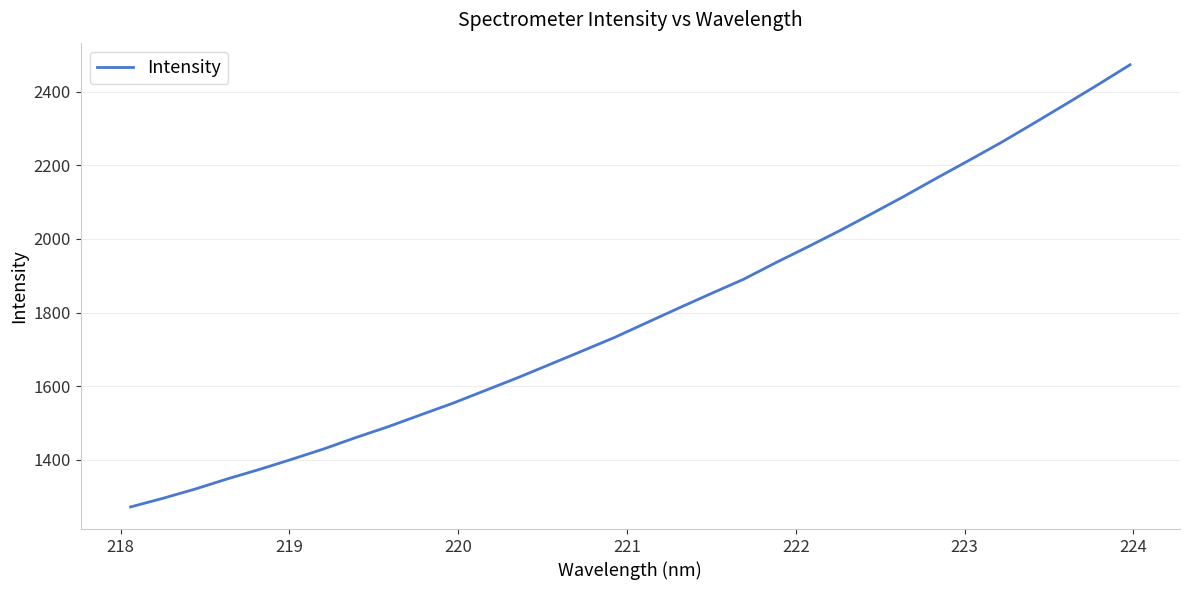

What is the minimum value shown in the chart?

1271.6